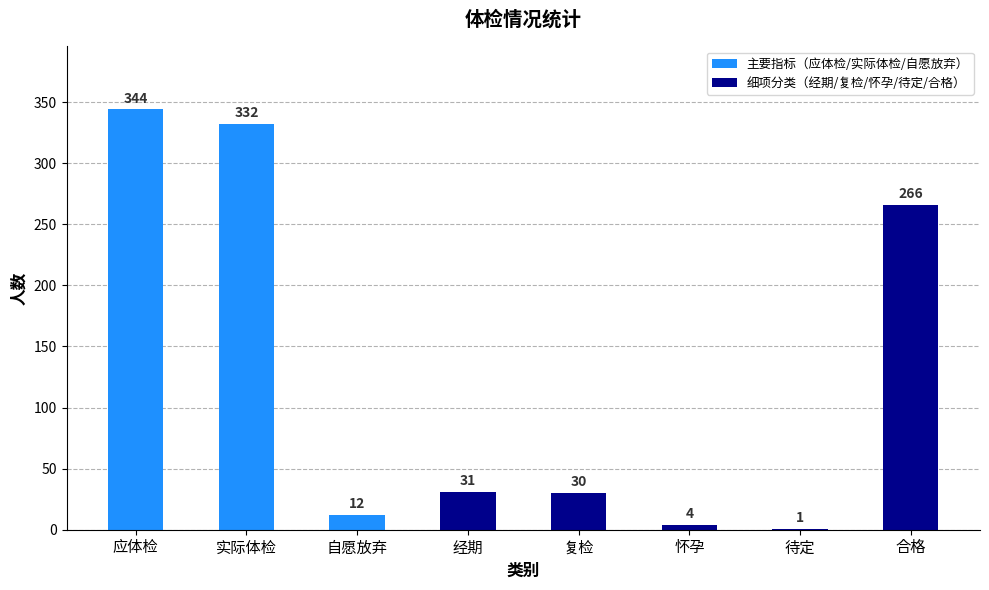

Between 怀孕 and 复检, which is larger?

复检